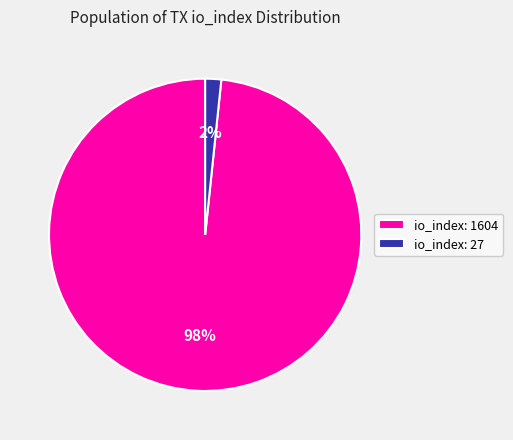

Which category has the smallest portion of the pie?

io_index: 27